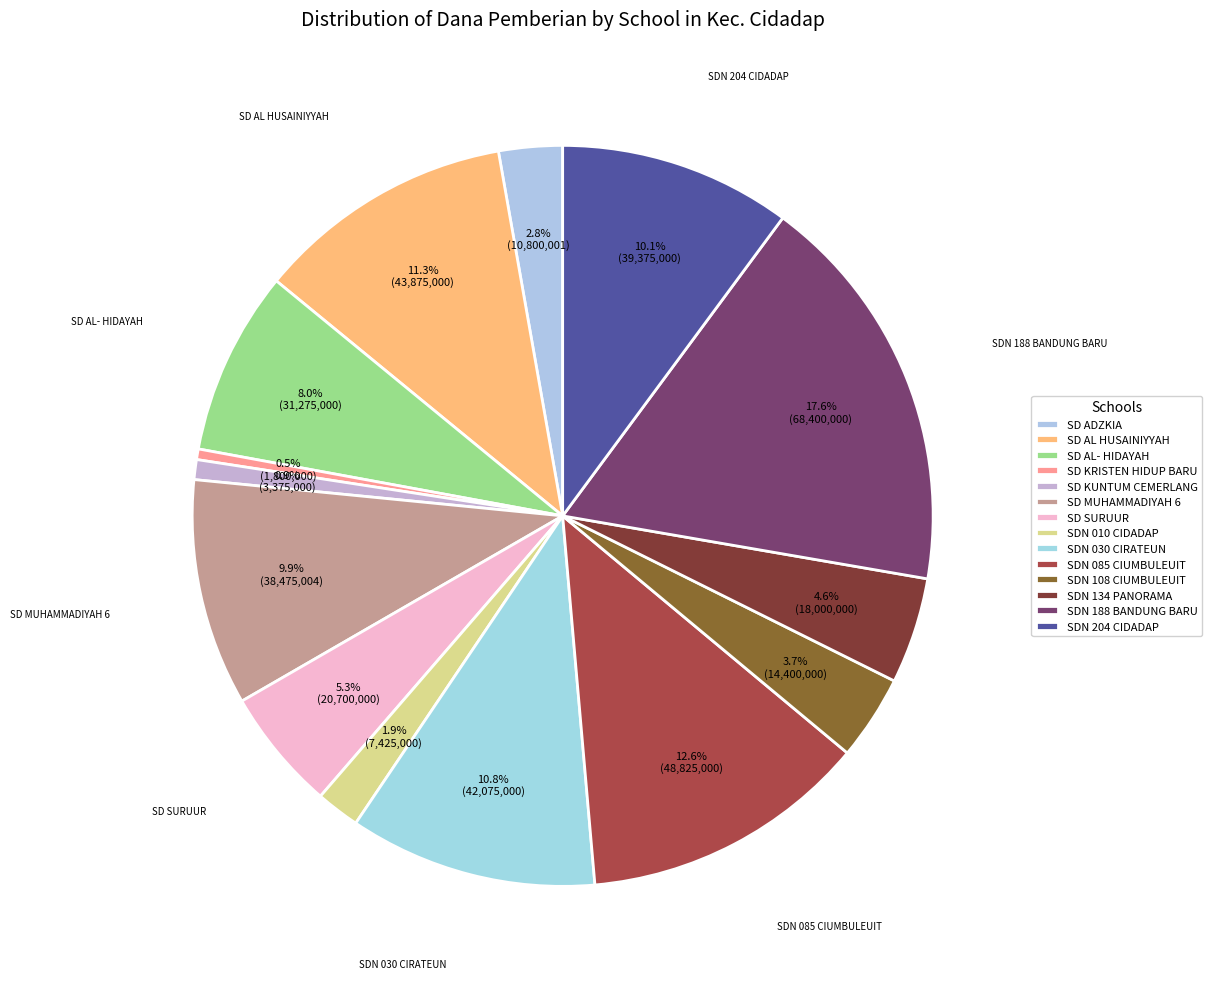

How many slices are in this pie chart?

14